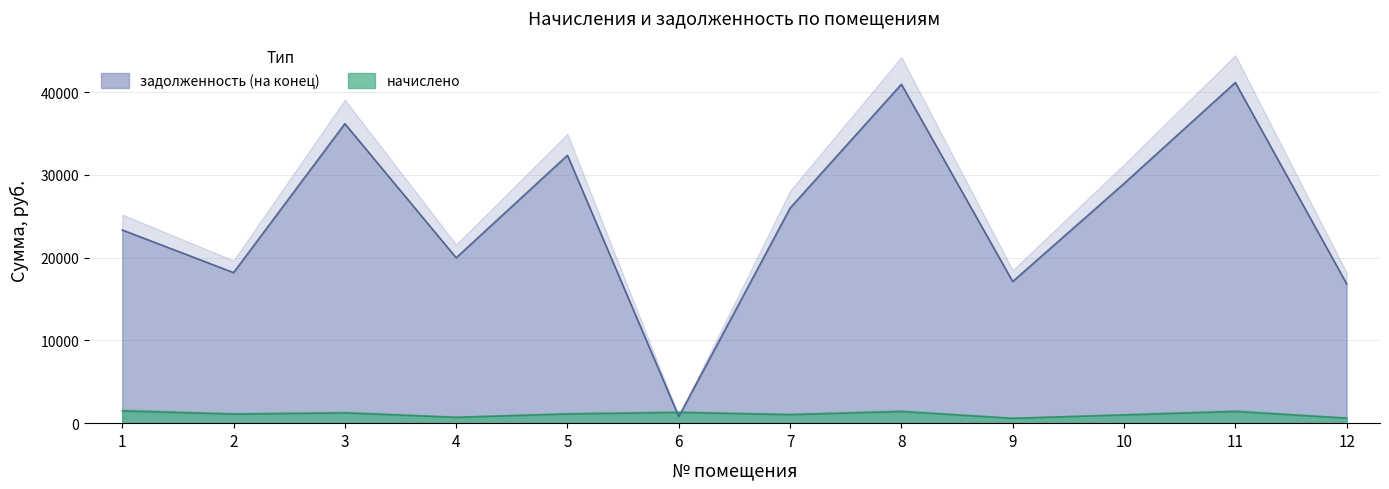

What is the spread (max minus min) of values at 9?

16527.5